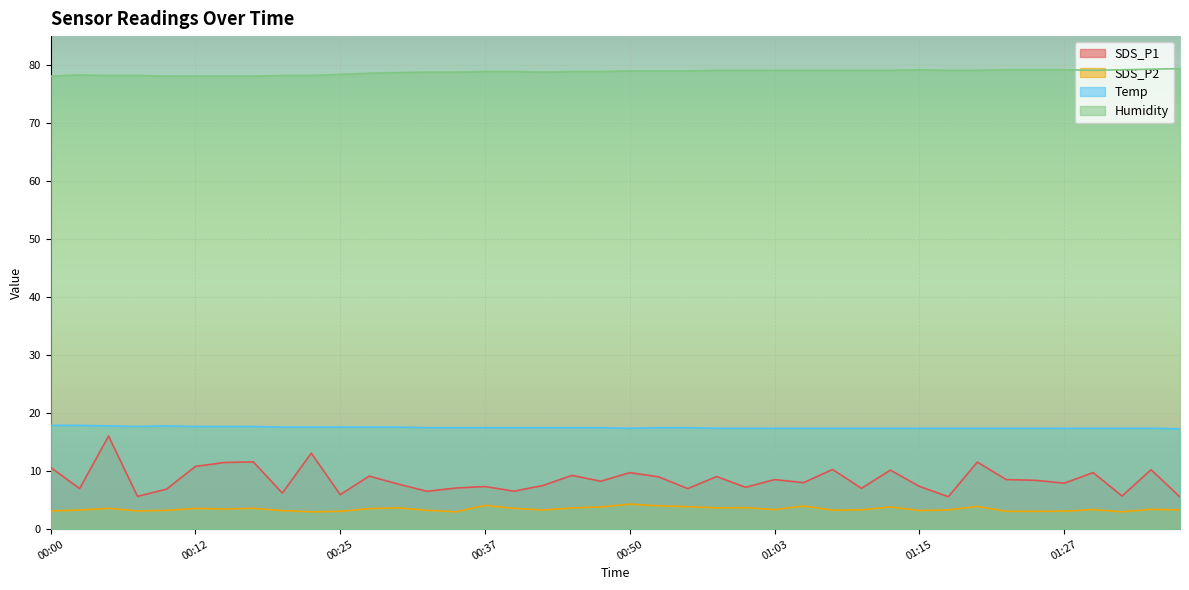

What value does the Temp series have at 00:53?

17.5